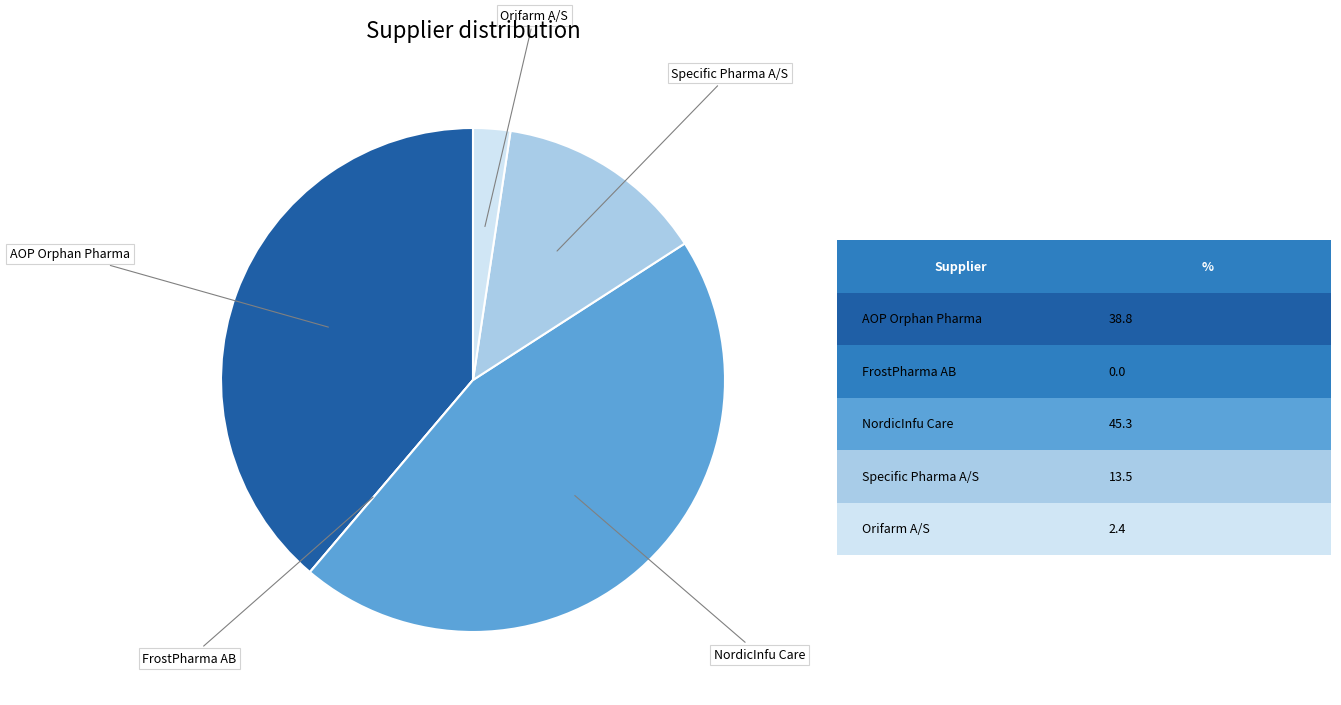

Is there a majority slice in this chart?

No